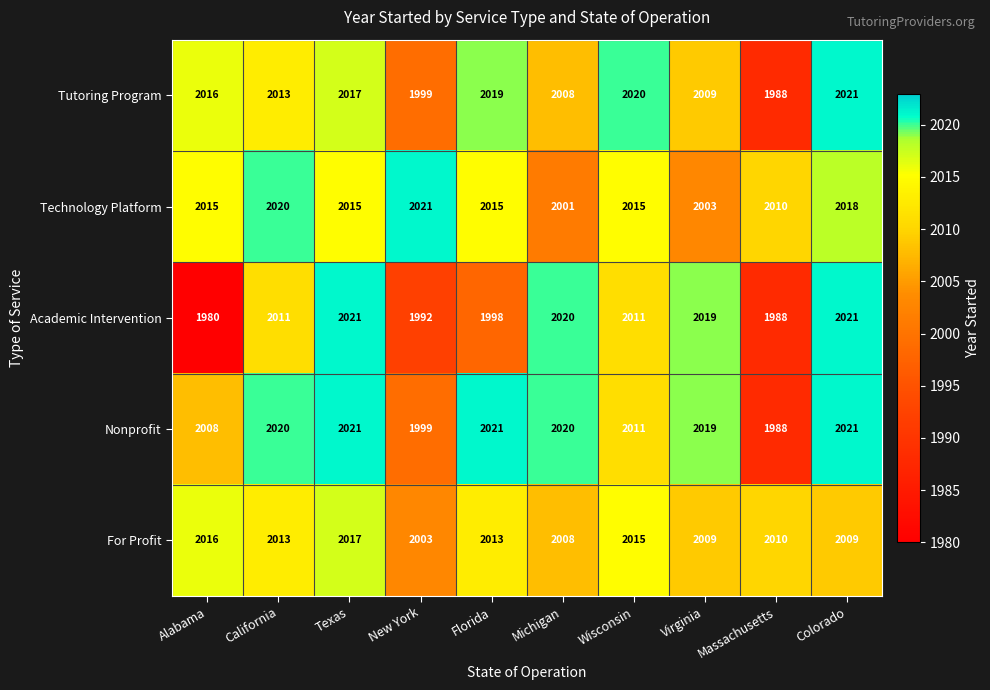

At which label does Technology Platform reach its minimum?

Michigan